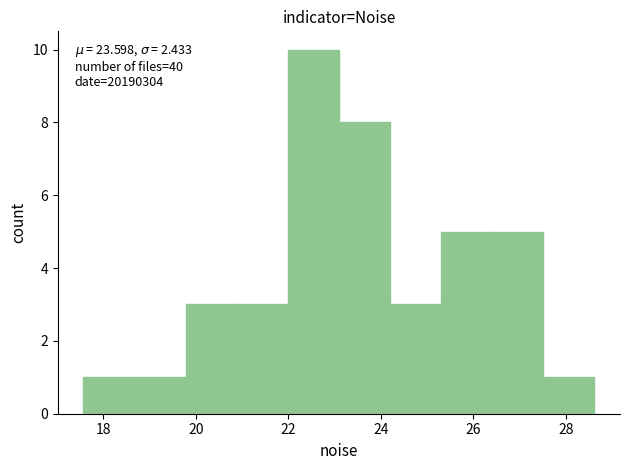

Over which range of the x-axis is the bar tallest?

22.0 to 23.0